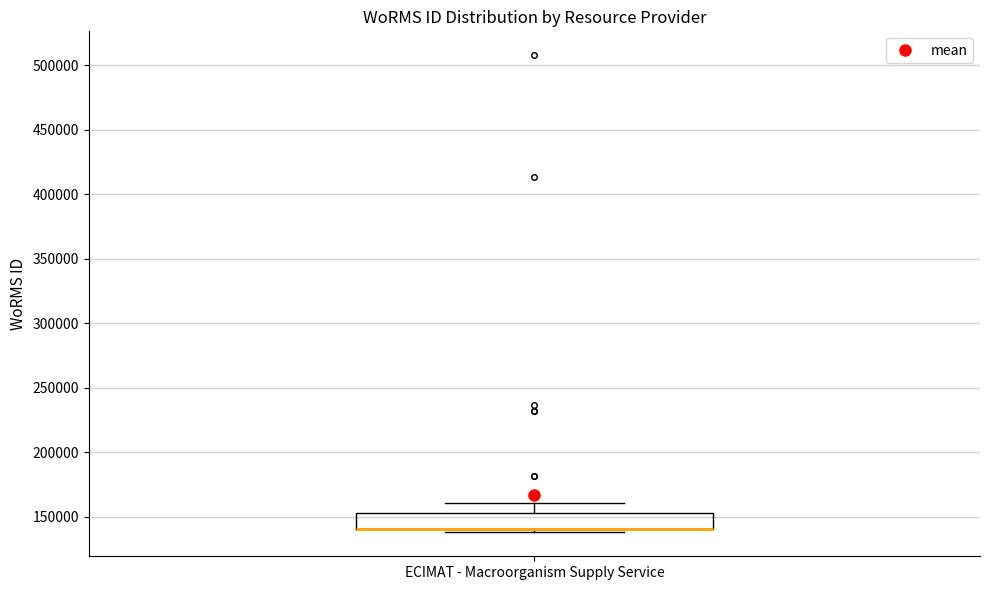

Read this box plot against the y-axis: the position of the median line, the range covered by the box, and the ends of both whiskers. The values are not printed on the chart, so give them approximately, as read against the axis.

median 140000 (drawn on the box's lower edge), box 140000 to 155000, whiskers 140000 (just below the box's lower edge) to 160000